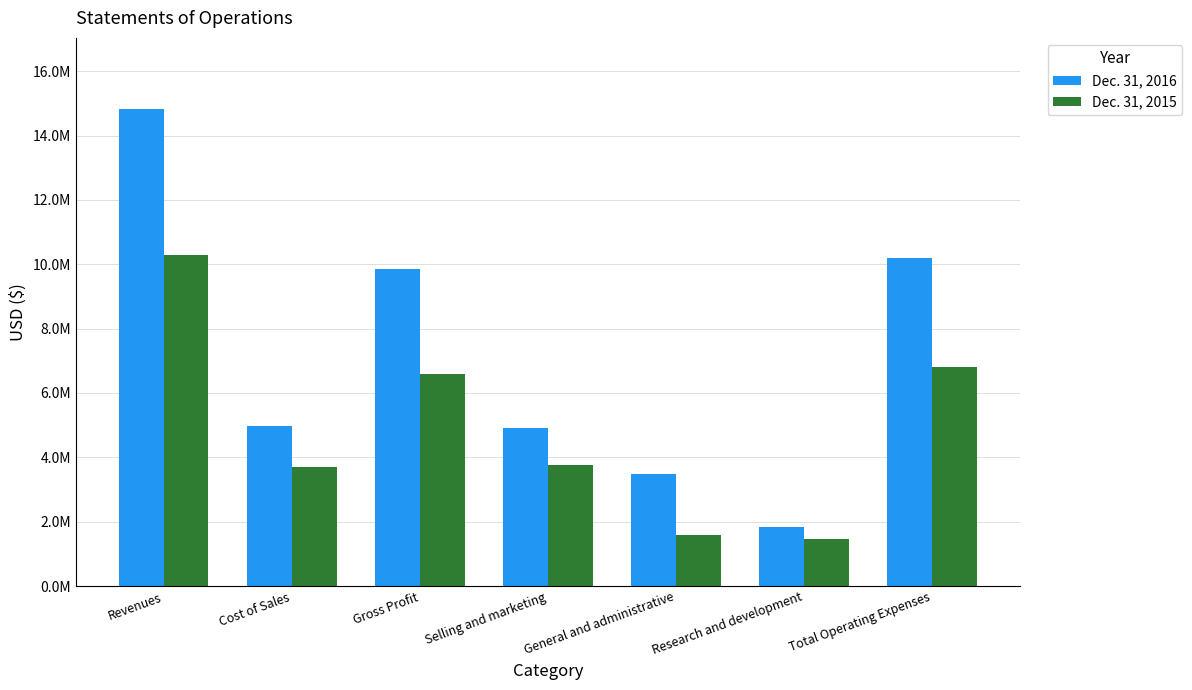

The value of Dec. 31, 2015 at General and administrative is 852823. True or false?

False